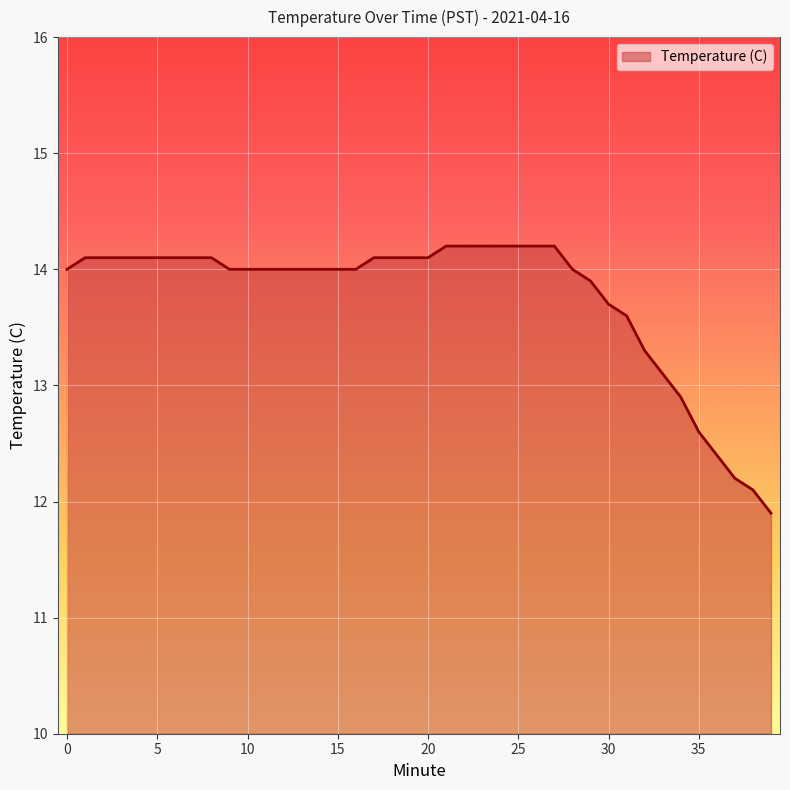

What is the minimum value shown in the chart?

11.9